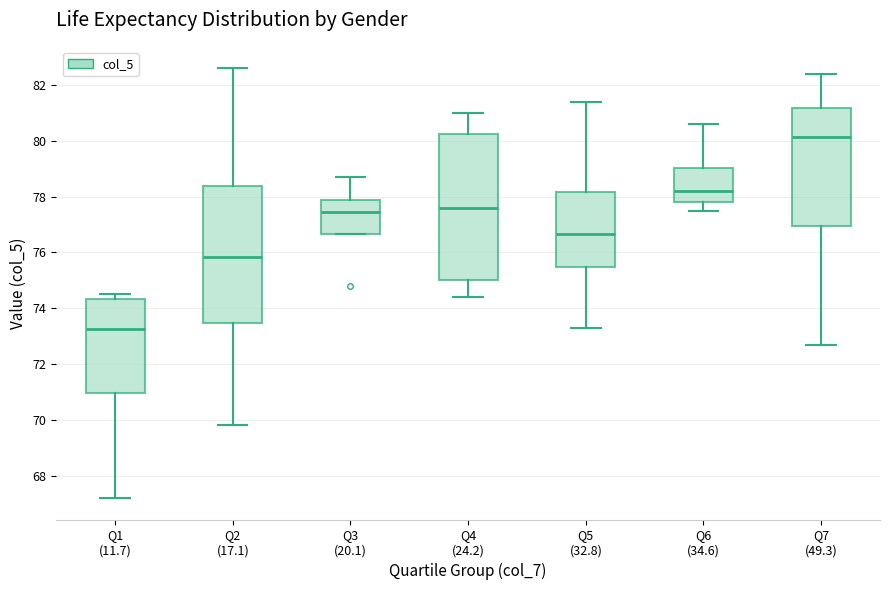

Reading left to right, transcribe this box plot: for each box, give where its median line is, the range the box spans, and where its two whiskers end, as read against the y-axis. The values are not printed on the chart, so give them approximately, as read against the axis.

Q1 (11.7): median 73.2, box 71.0 to 74.4, whiskers 67.2 to 74.6
Q2 (17.1): median 75.8, box 73.4 to 78.4, whiskers 69.8 to 82.6
Q3 (20.1): median 77.4, box 76.6 to 77.8, whiskers 76.6 to 78.8
Q4 (24.2): median 77.6, box 75.0 to 80.2, whiskers 74.4 to 81.0
Q5 (32.8): median 76.6, box 75.4 to 78.2, whiskers 73.4 to 81.4
Q6 (34.6): median 78.2, box 77.8 to 79.0, whiskers 77.6 to 80.6
Q7 (49.3): median 80.2, box 77.0 to 81.2, whiskers 72.8 to 82.4